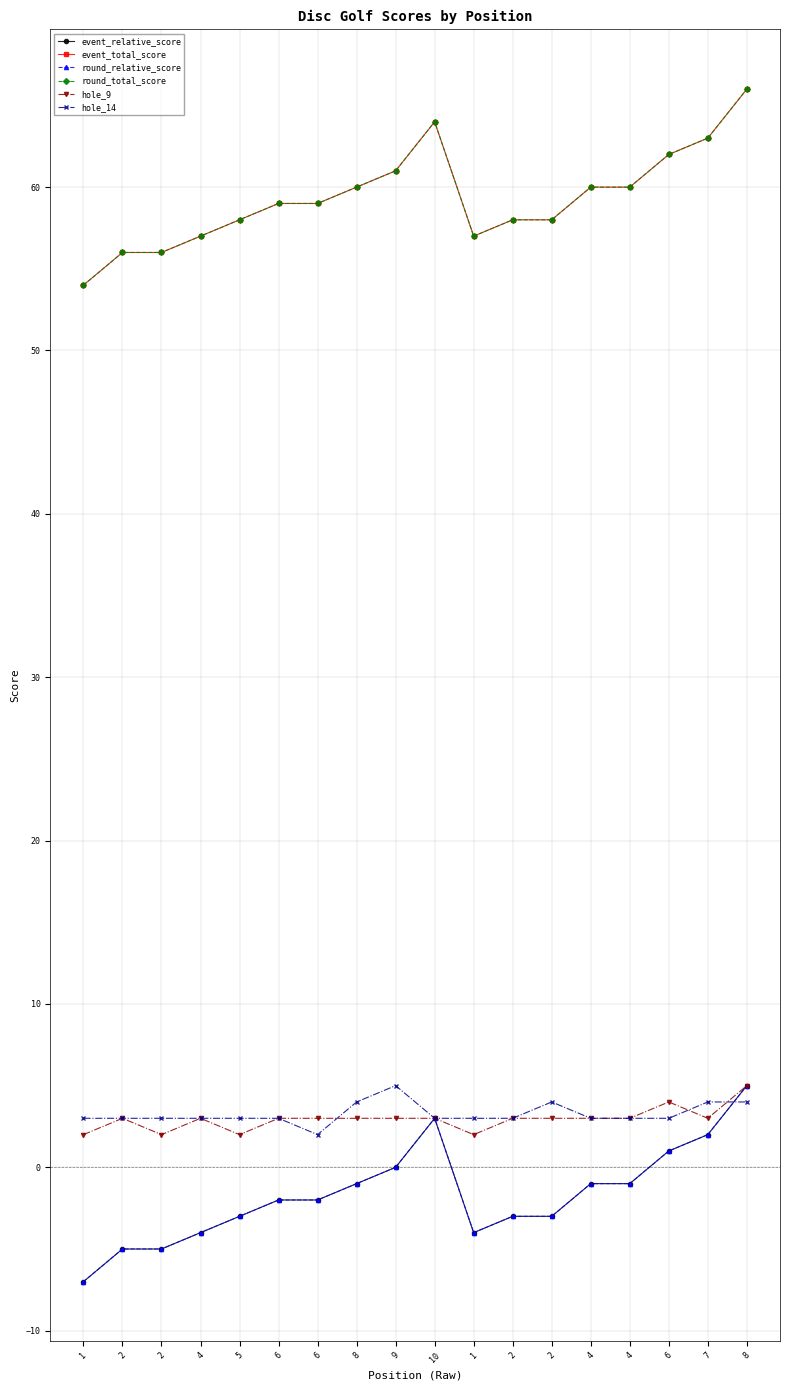

What is the maximum value shown in the chart?

66